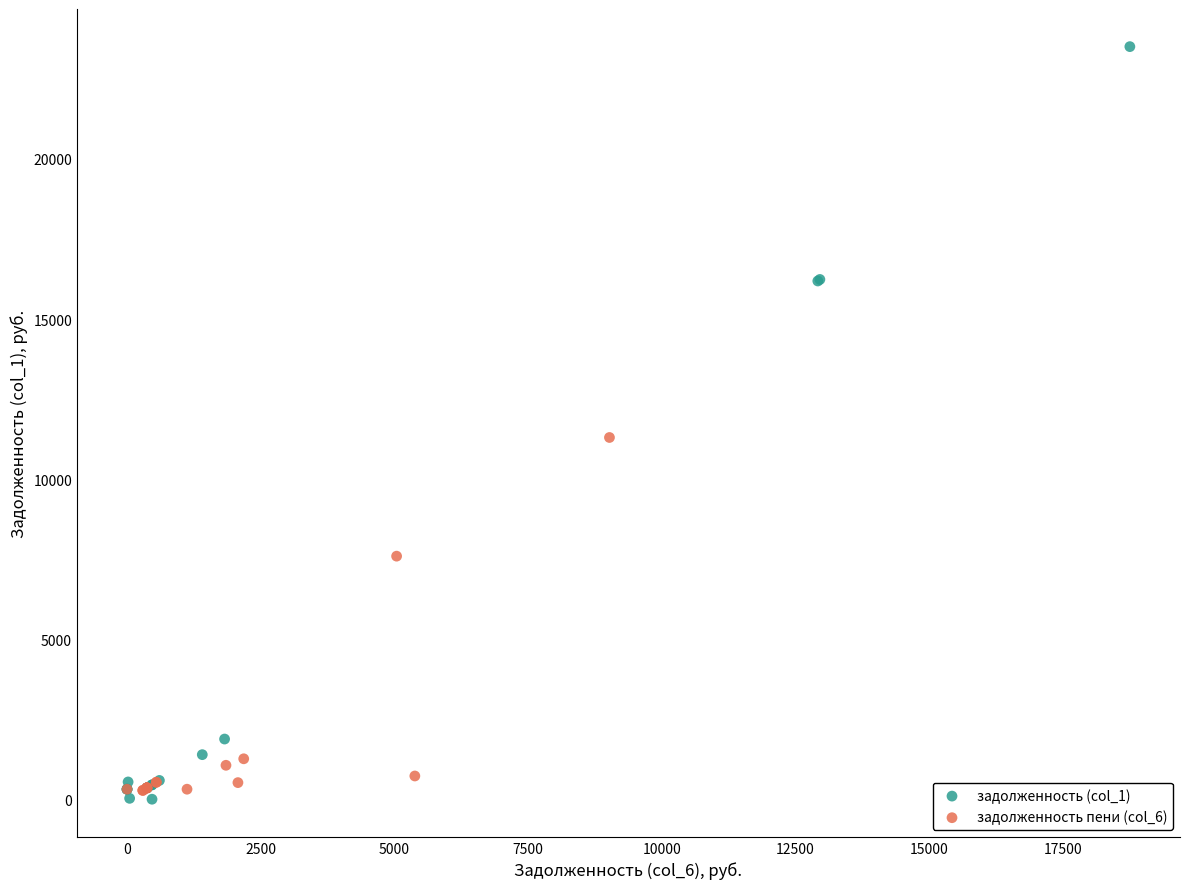

Which series has the widest spread of Y values?

задолженность (col_1)